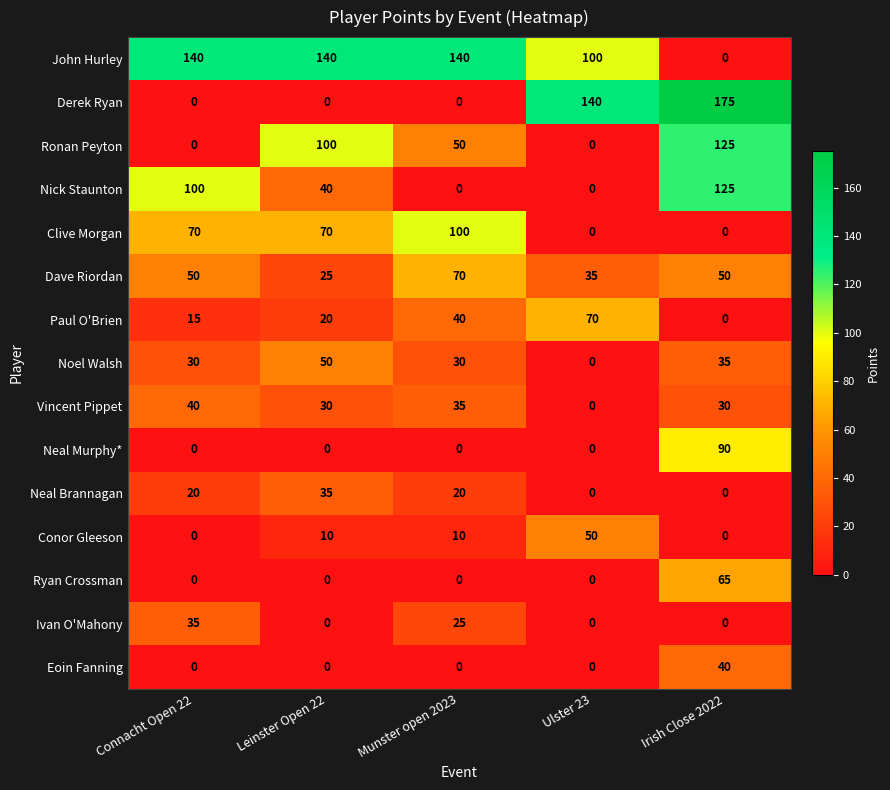

The value of Ivan O'Mahony at Irish Close 2022 is -21. True or false?

False